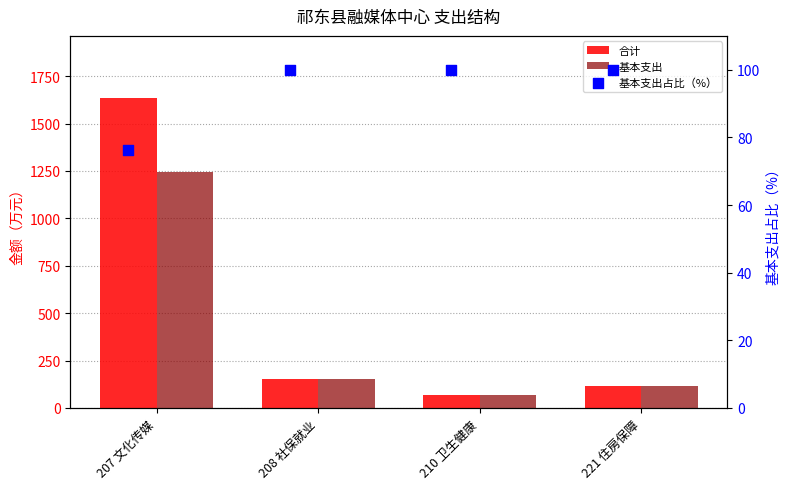

Which series contains the highest Y value?

合计